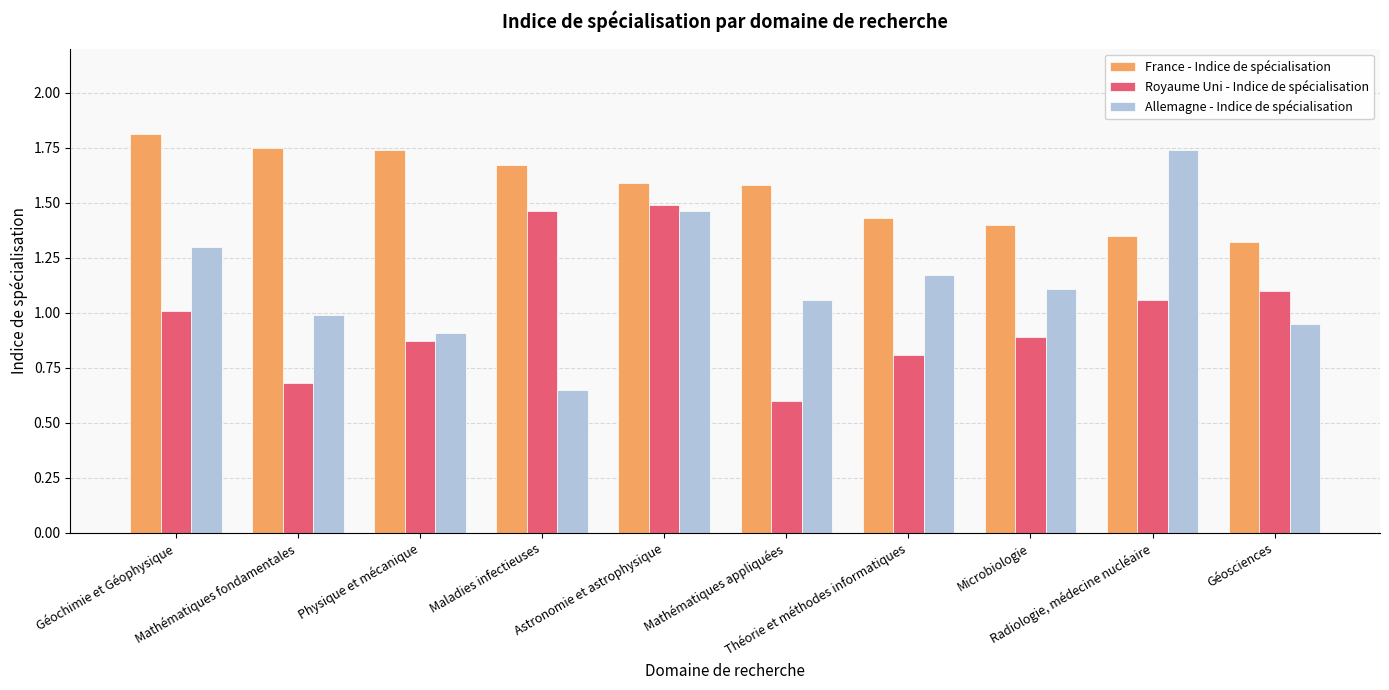

Rank the series by their maximum value, from lowest to highest.

Royaume Uni - Indice de spécialisation, Allemagne - Indice de spécialisation, France - Indice de spécialisation